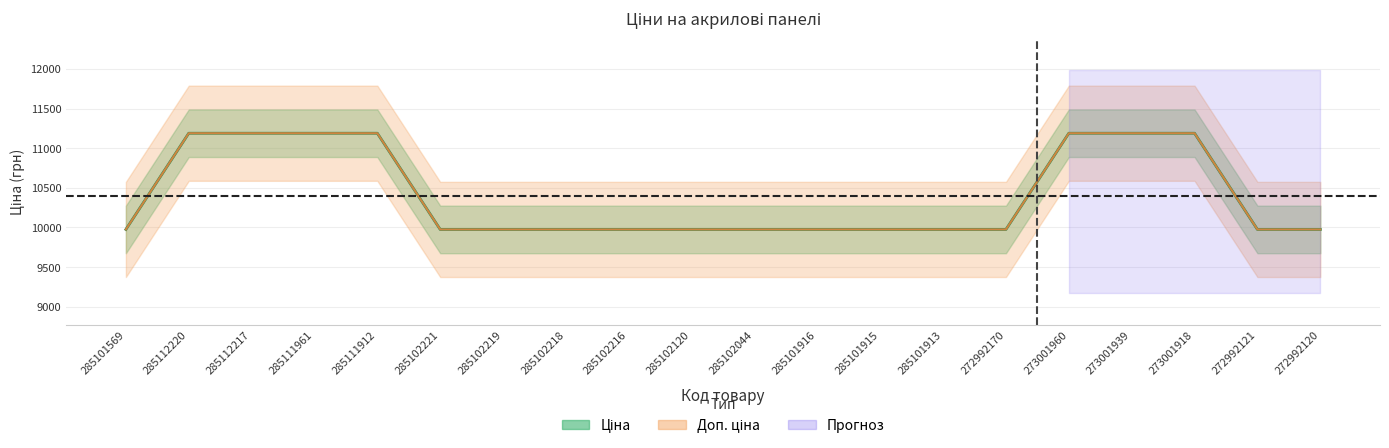

Reading left to right, list all the values displayed in this chart.

Ціна: 9975.0	11188.2	11188.2	11188.2	11188.2	9975.0	9975.0	9975.0	9975.0	9975.0	9975.0	9975.0	9975.0	9975.0	9975.0	11188.2	11188.2	11188.2	9975.0	9975.0
Доп. ціна: 9975.0	11188.2	11188.2	11188.2	11188.2	9975.0	9975.0	9975.0	9975.0	9975.0	9975.0	9975.0	9975.0	9975.0	9975.0	11188.2	11188.2	11188.2	9975.0	9975.0